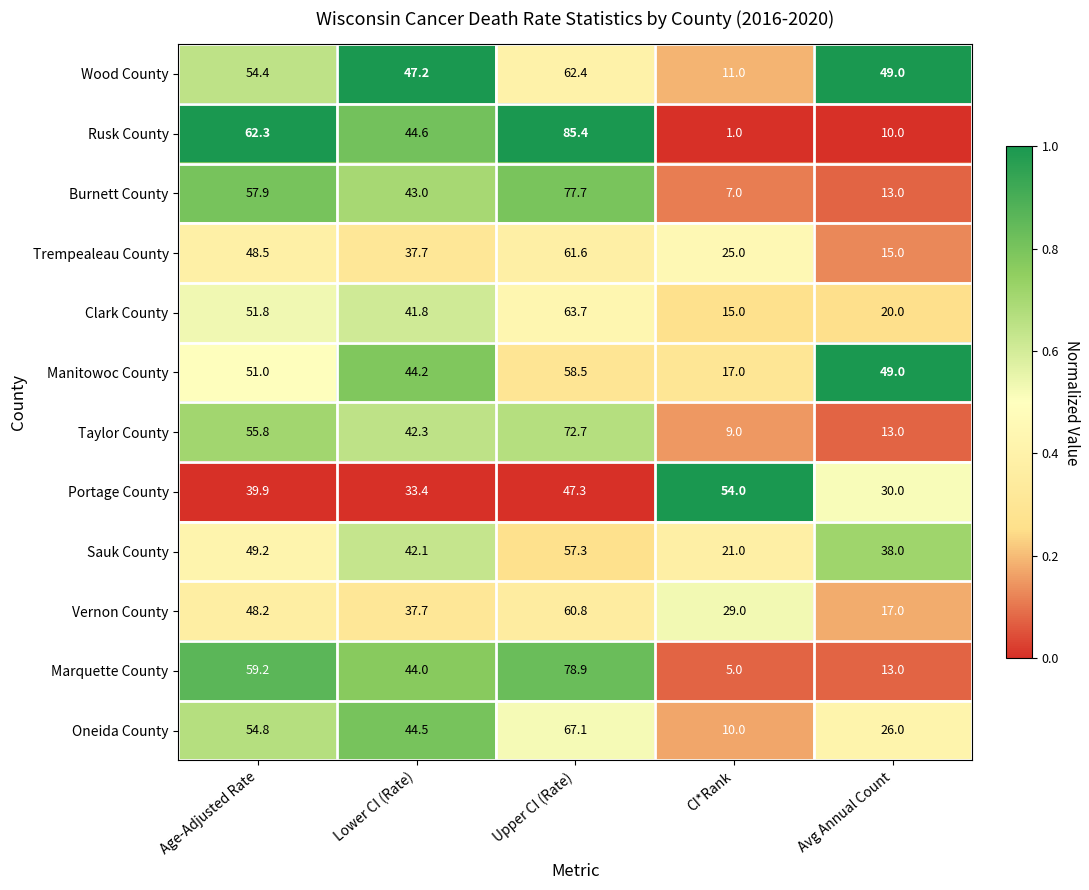

Rank the series at CI*Rank from highest to lowest value.

Portage County, Vernon County, Trempealeau County, Sauk County, Manitowoc County, Clark County, Wood County, Oneida County, Taylor County, Burnett County, Marquette County, Rusk County